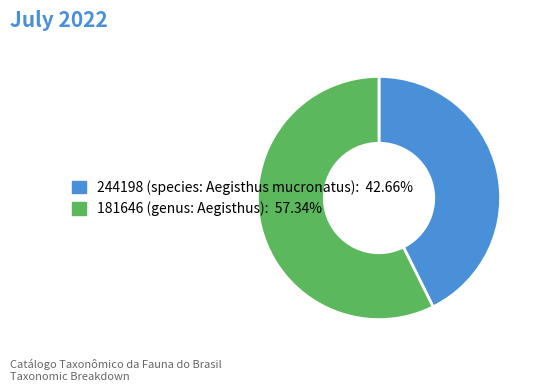

Do 244198 (species: Aegisthus mucronatus): 42.66% and 181646 (genus: Aegisthus): 57.34% together represent more than half of the pie?

Yes